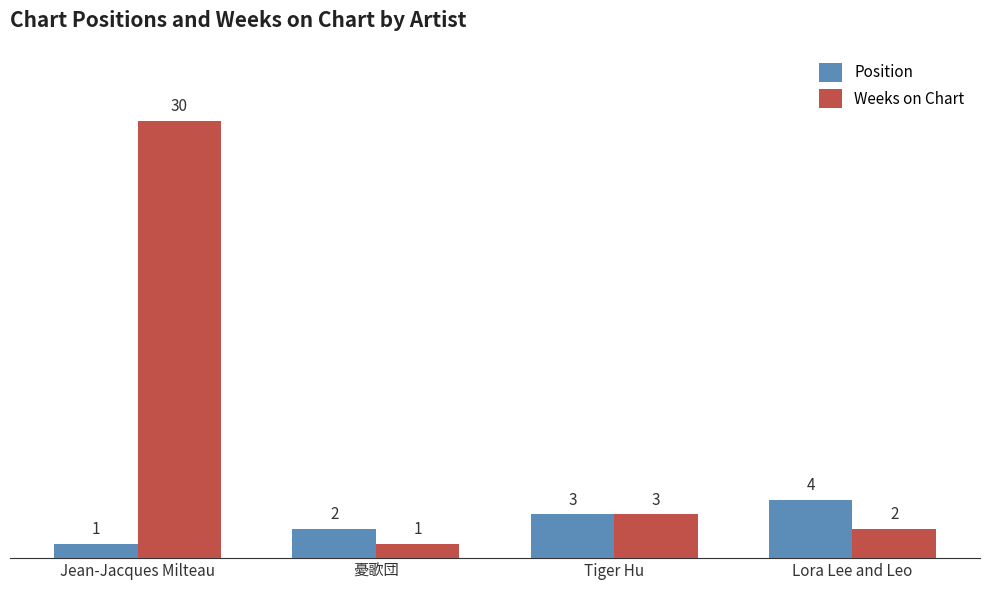

Does the chart contain any negative values?

No